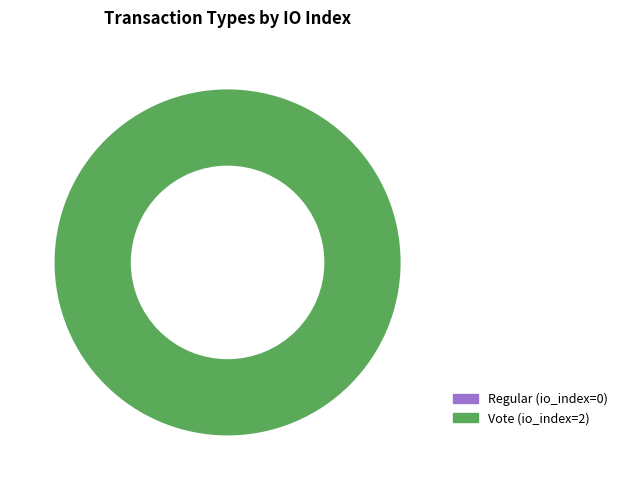

How many segments does this pie chart have?

2